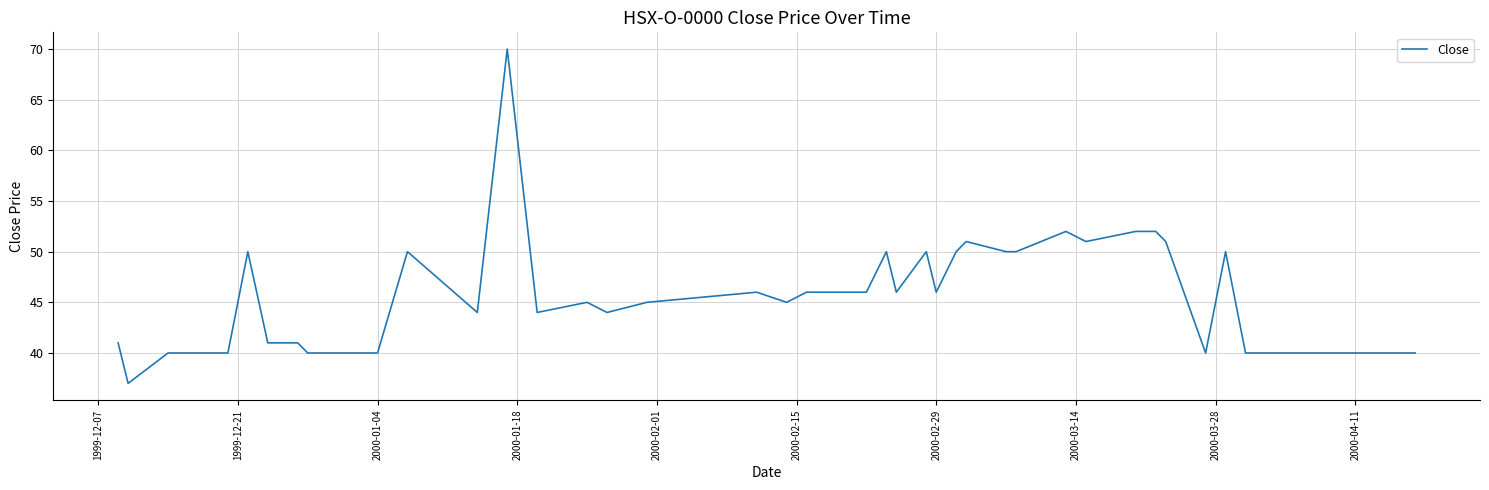

What is the difference between the maximum and minimum values?

33